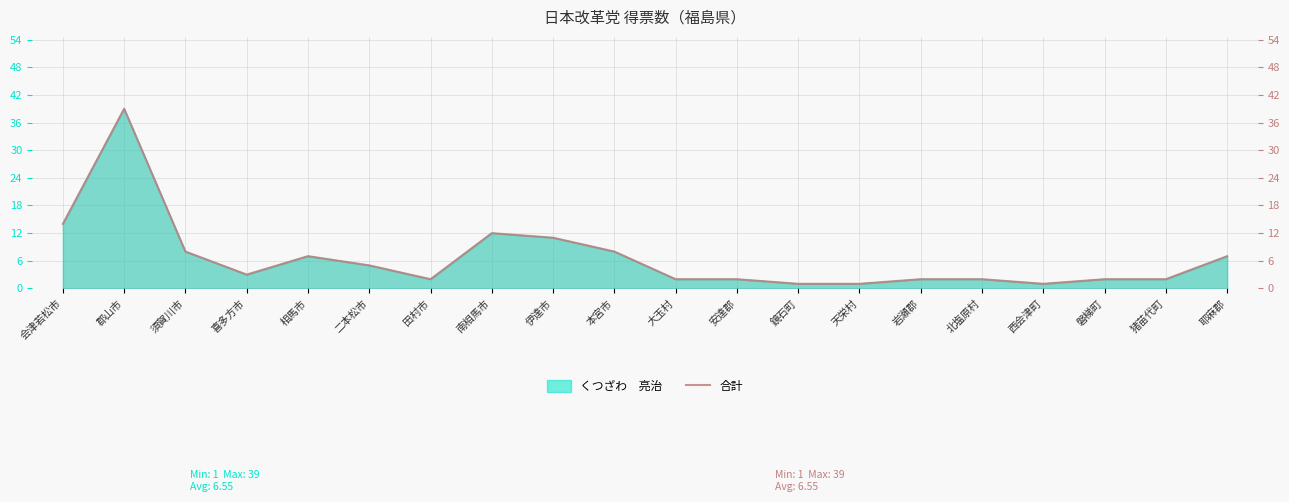

Reading left to right, transcribe all the data shown in this chart.

14	39	8	3	7	5	2	12	11	8	2	2	1	1	2	2	1	2	2	7